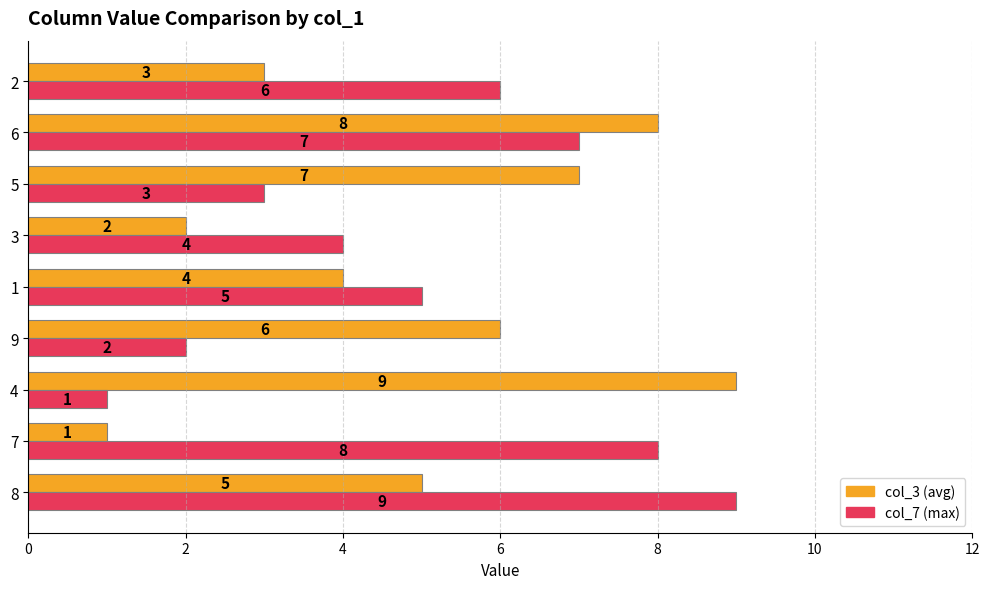

At which category is the sum across all series the highest?

6